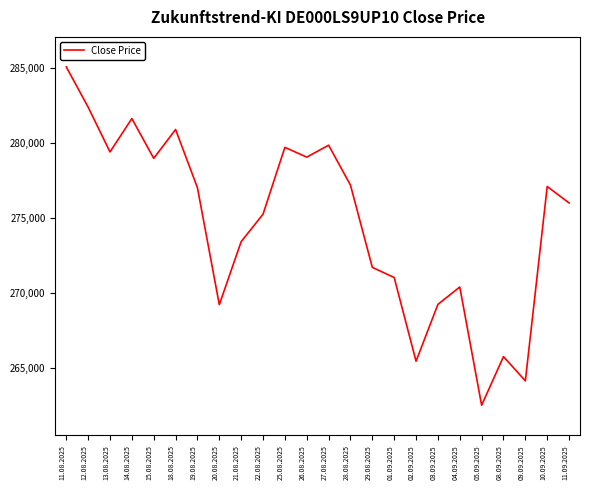

Is it true that the value at 11.09.2025 is 99554?

False